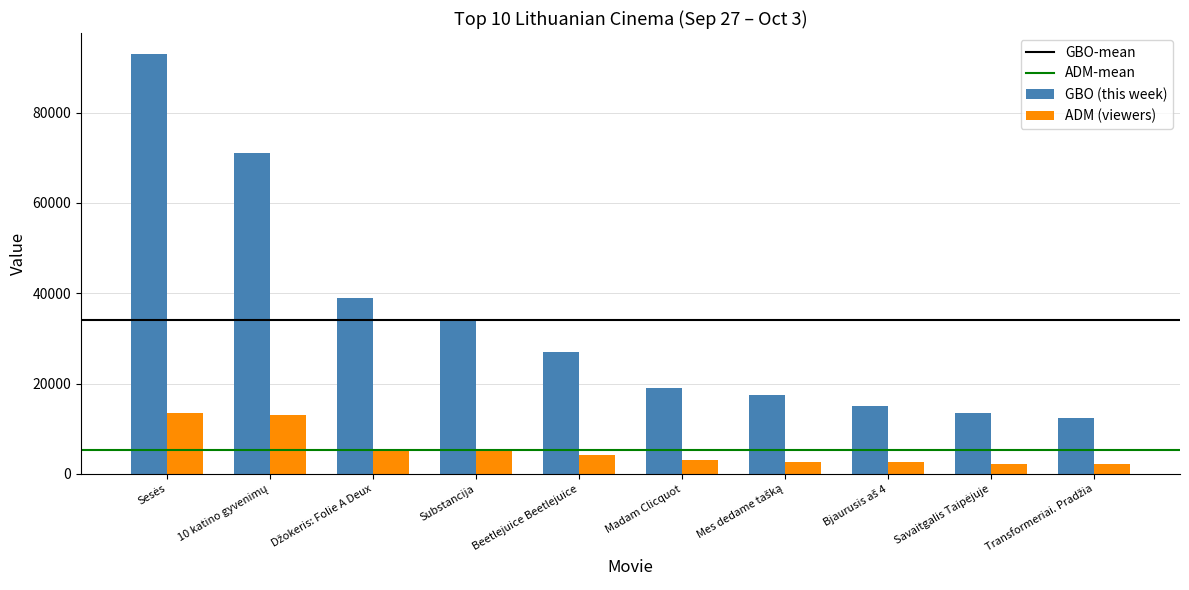

Which series has the largest range (max minus min)?

GBO (this week)